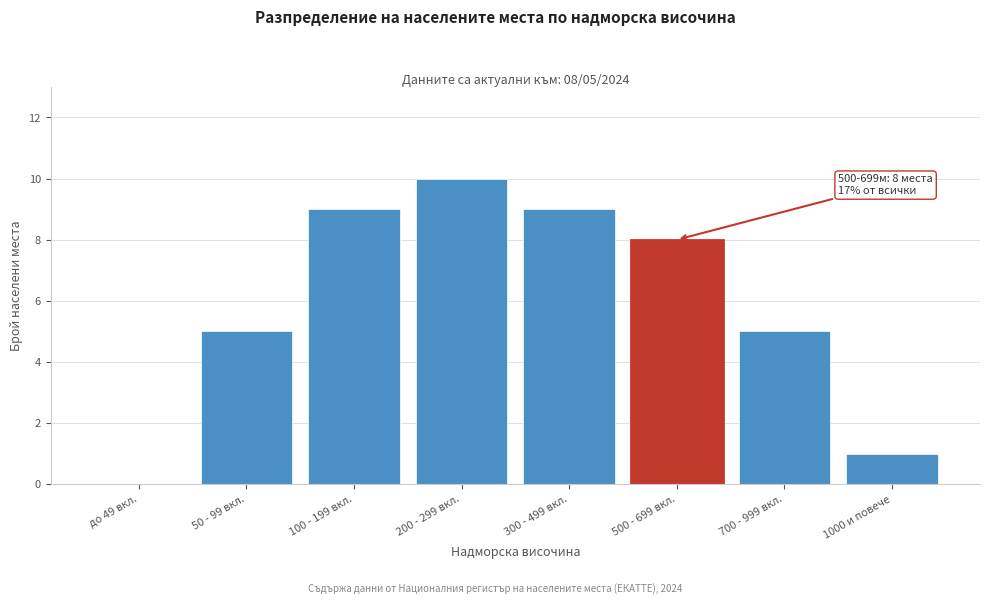

Reading left to right, list all the values displayed in this chart.

до 49 вкл.=0	50 - 99 вкл.=5	100 - 199 вкл.=9	200 - 299 вкл.=10	300 - 499 вкл.=9	500 - 699 вкл.=8	700 - 999 вкл.=5	1000 и повече=1